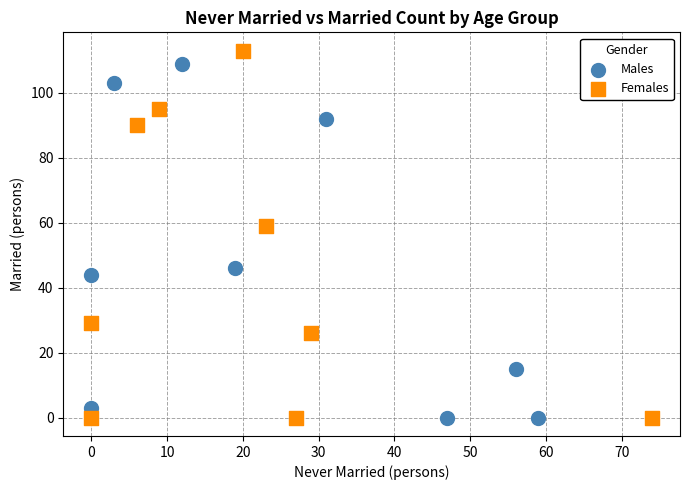

What are all the series names shown in the legend?

Males, Females